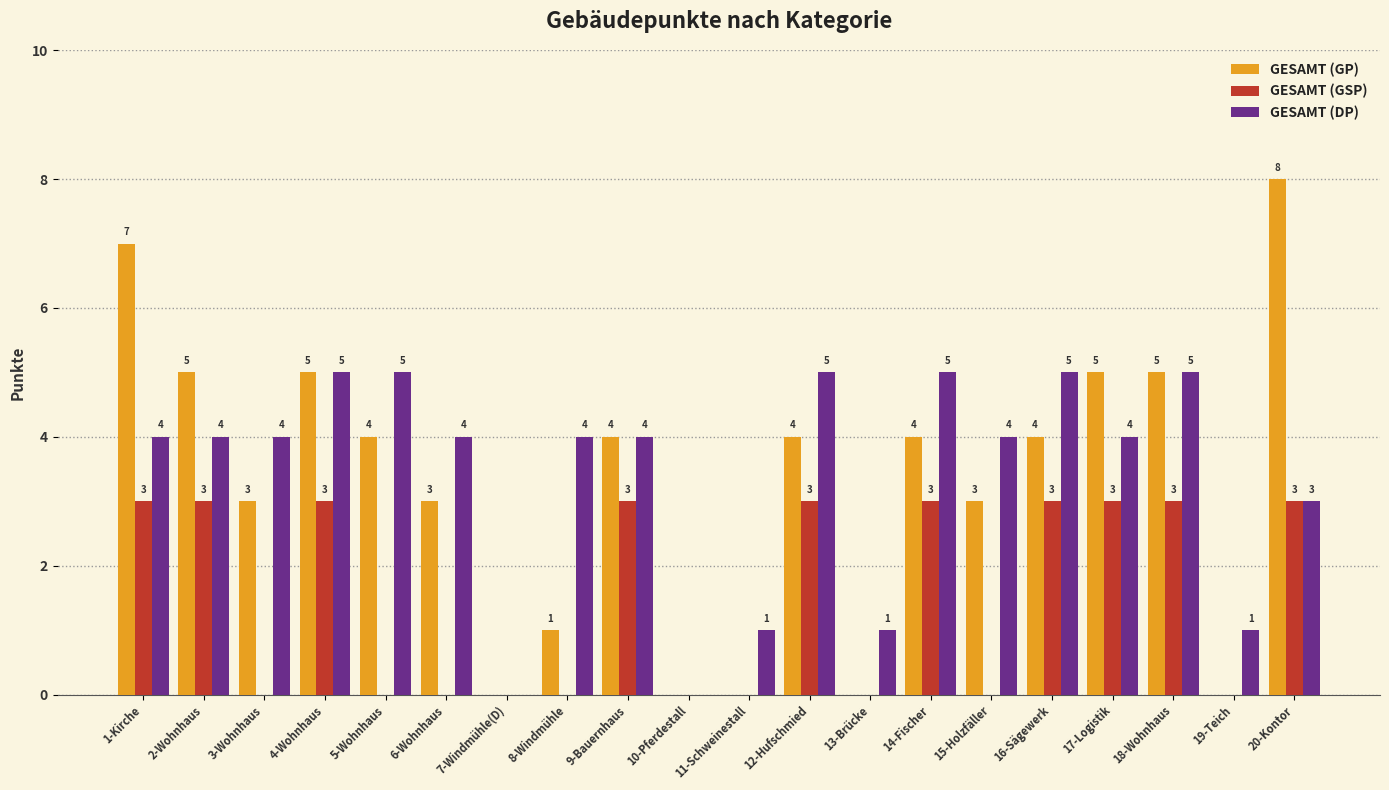

The GESAMT (DP) series shows 7 at 5-Wohnhaus. True or false?

False